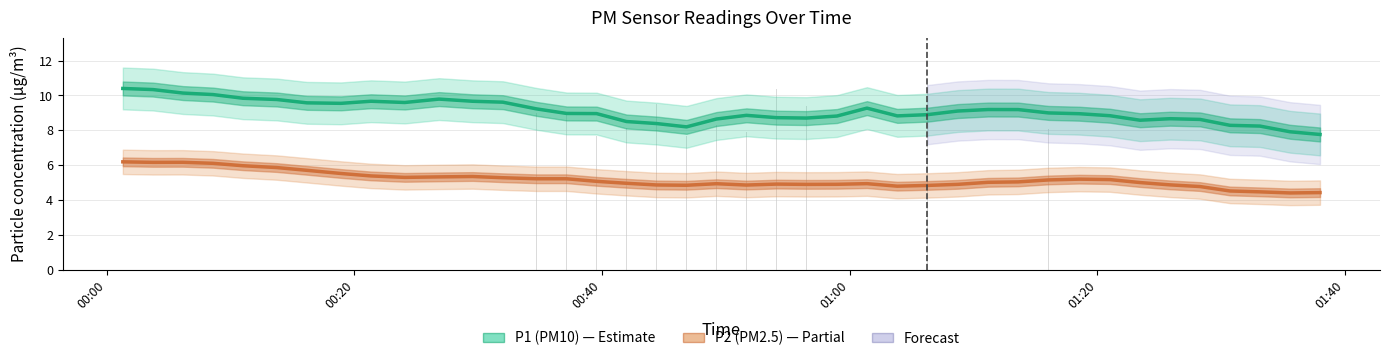

What is the lowest value of the P1 (PM10) series?

7.8